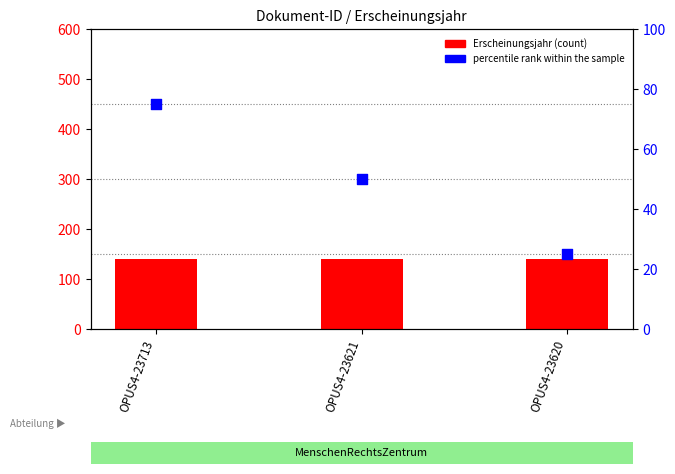

At how many categories does at least one series exceed 76?

3